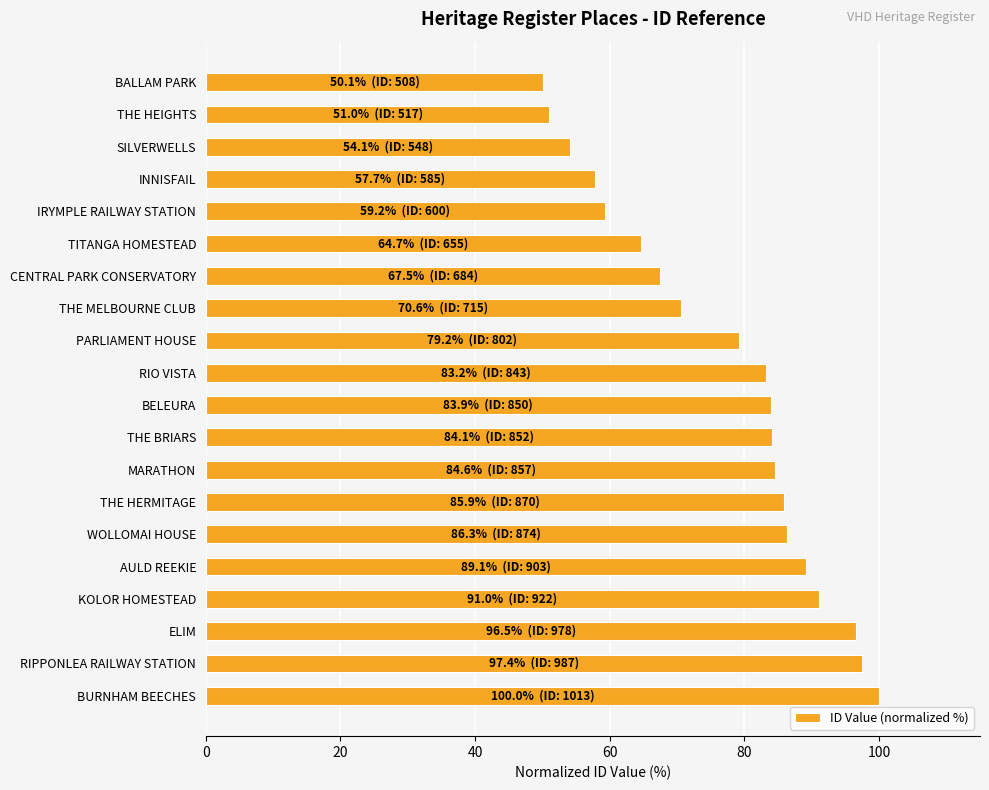

Count the number of categories in the chart.

20